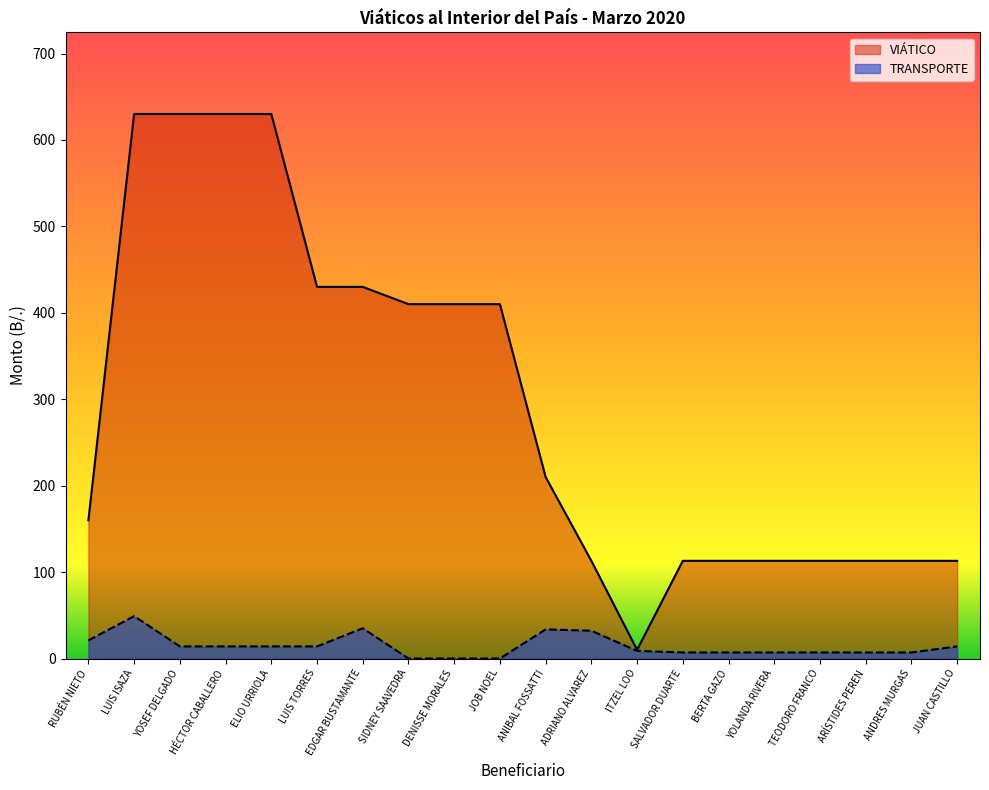

What position from the left is DENISSE MORALES?

9